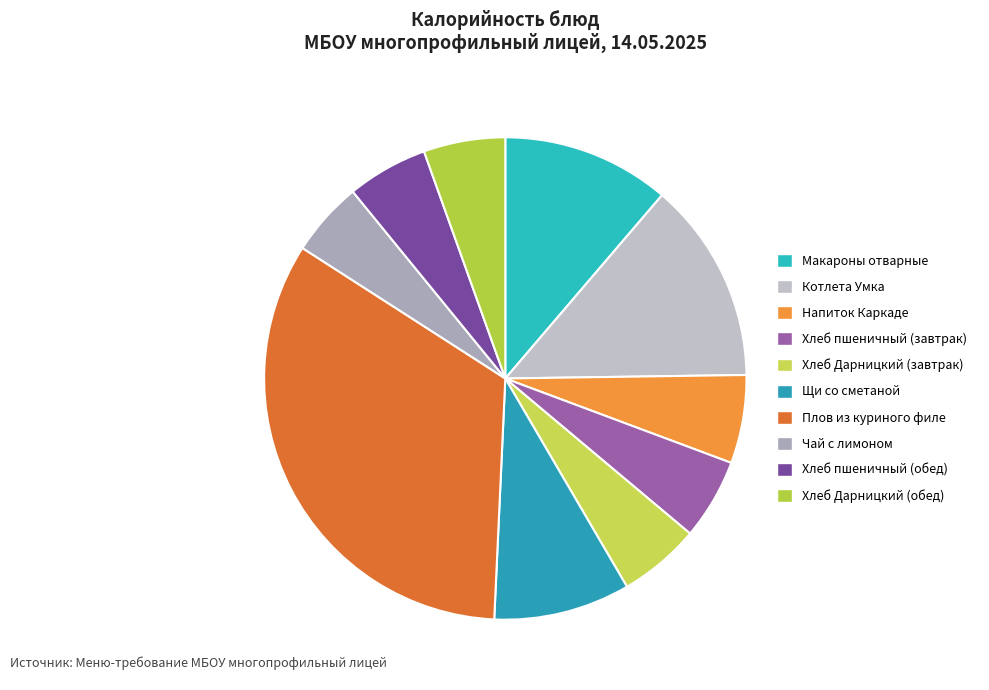

Does any single category account for the majority?

No